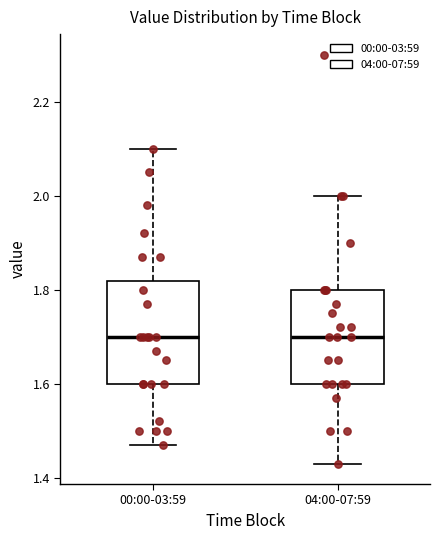

Reading left to right, transcribe this box plot: for each box, give where its median line is, the range the box spans, and where its two whiskers end, as read against the y-axis. The values are not printed on the chart, so give them approximately, as read against the axis.

00:00-03:59: median 1.70, box 1.60 to 1.82, whiskers 1.48 to 2.10
04:00-07:59: median 1.70, box 1.60 to 1.80, whiskers 1.44 to 2.00